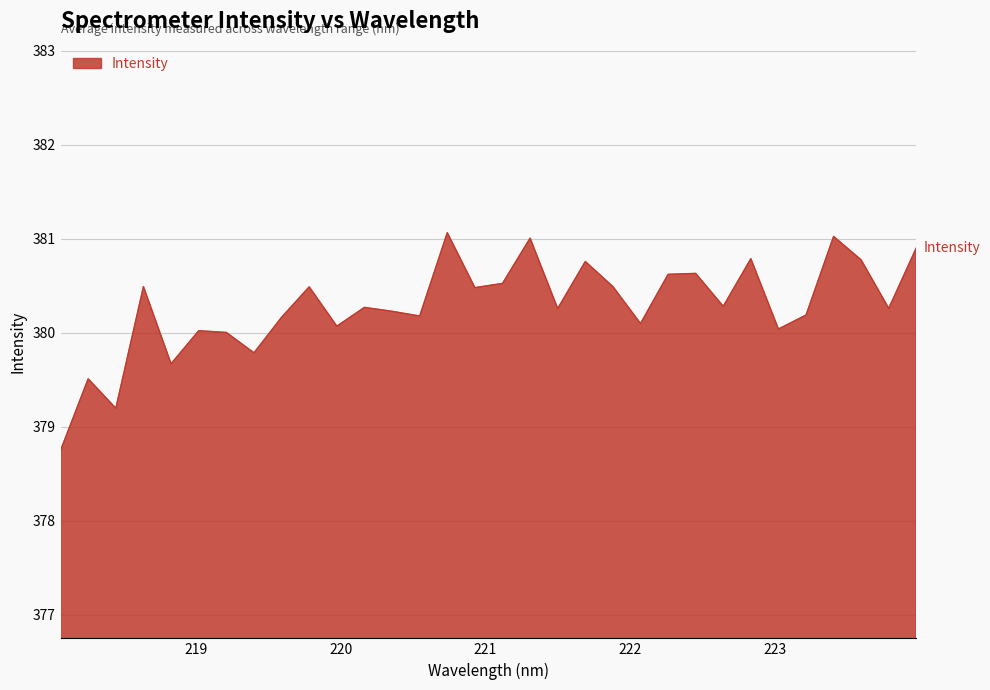

What is the difference between the maximum and minimum values?

2.3